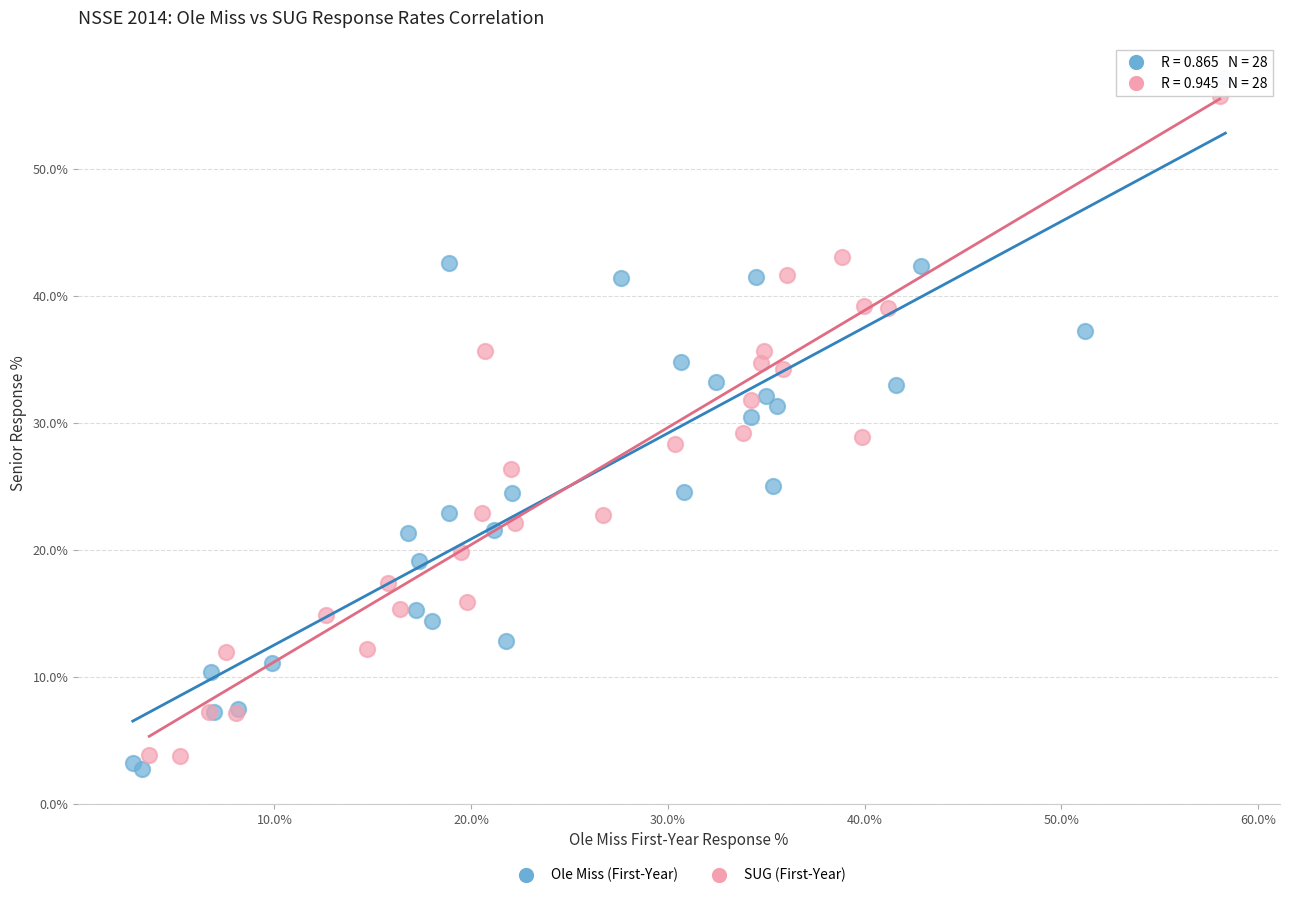

Which series contains the lowest Y value?

Ole Miss (First-Year)